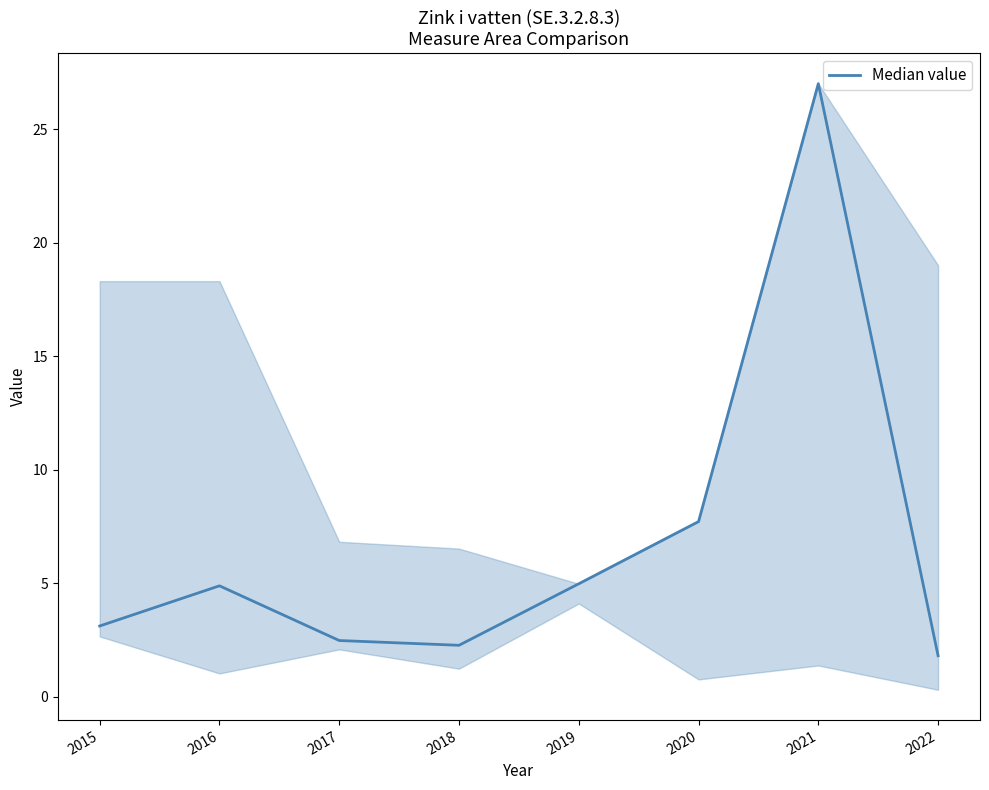

What is the sum of the values at 2021 and 2015?

30.1